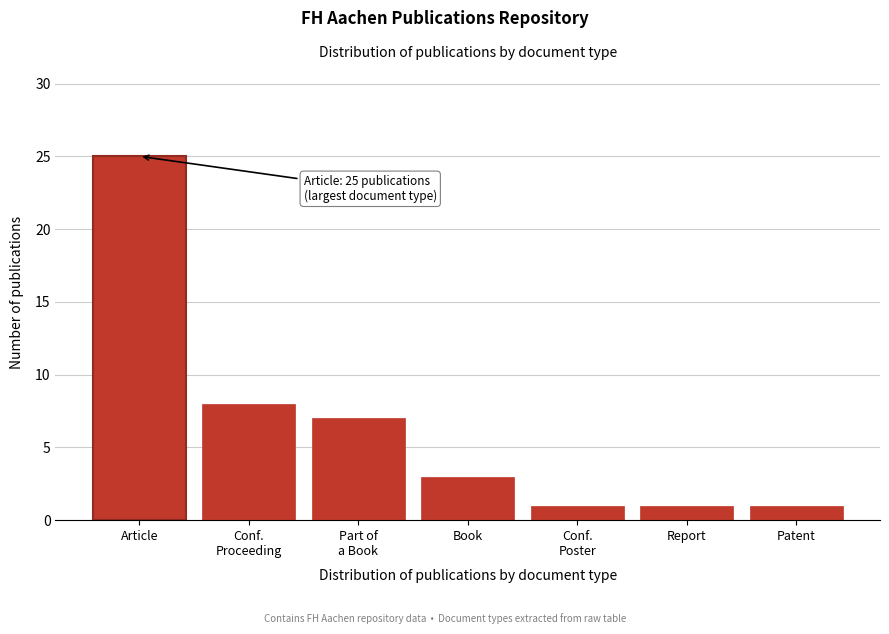

Reading right to left, list all the values displayed in this chart.

1	1	1	3	7	8	25